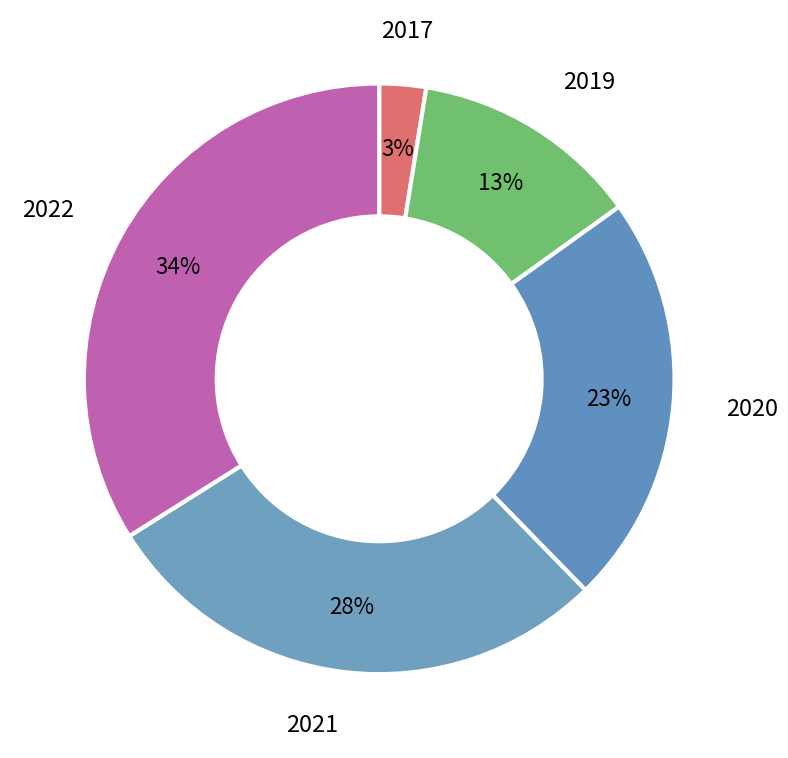

How many segments does this pie chart have?

5